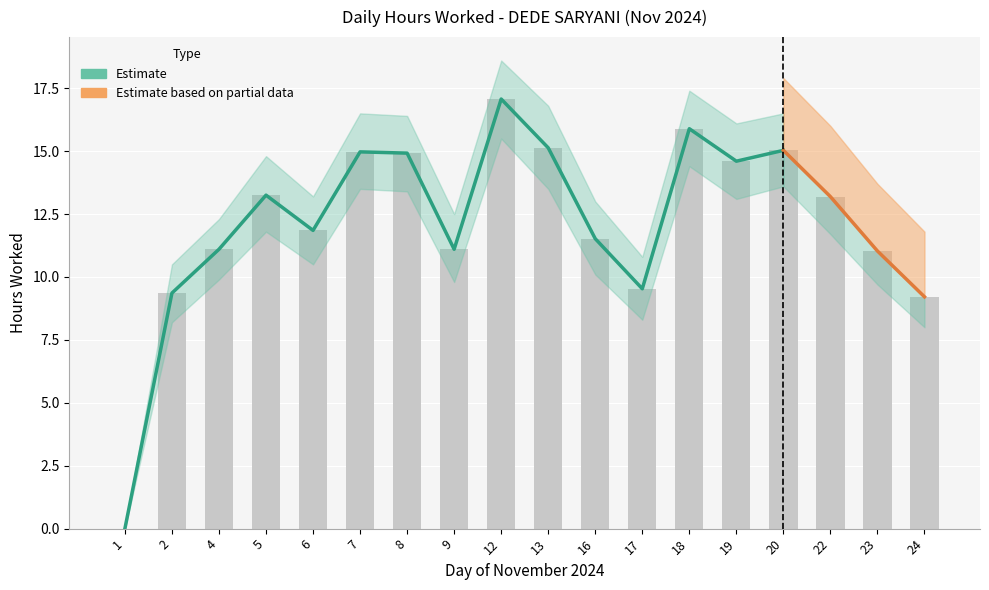

Reading left to right, transcribe all the data shown in this chart.

1=0.0	2=9.4	4=11.1	5=13.2	6=11.8	7=15.0	8=14.9	9=11.1	12=17.1	13=15.1	16=11.5	17=9.5	18=15.9	19=14.6	20=15.0	22=13.2	23=11.0	24=9.2